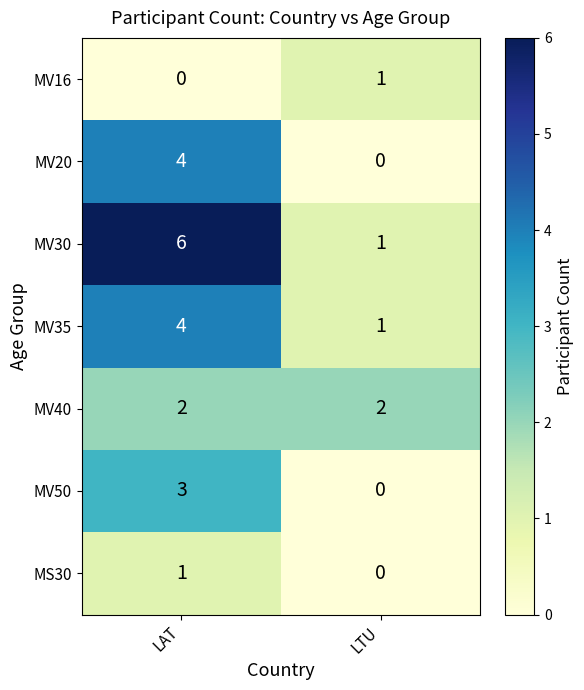

Where is MV16 nearest to the value 0?

LAT